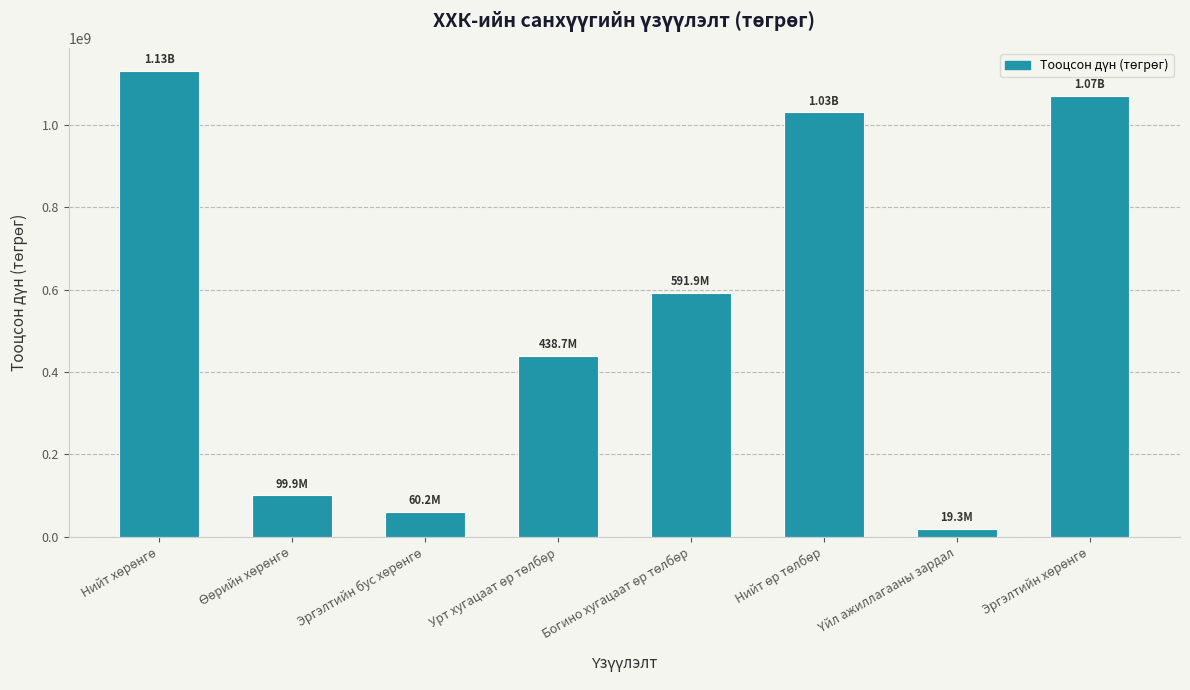

Count the number of data series in this chart.

1